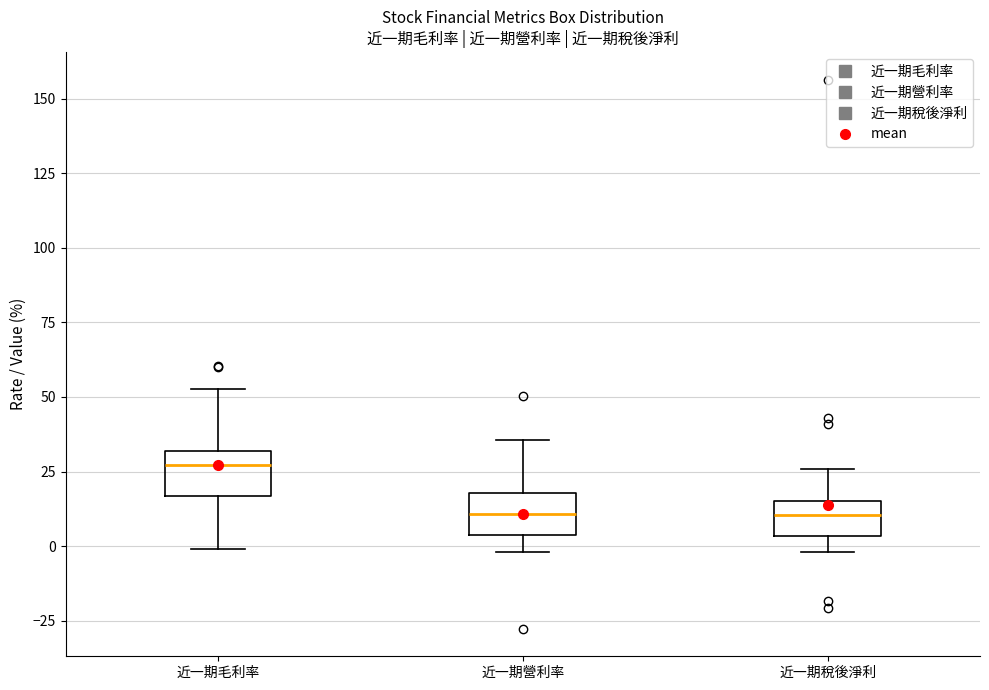

Reading left to right, read every box against the y-axis: the position of its median line, the range the box covers, and the ends of its whiskers. The values are not printed on the chart, so give them approximately, as read against the axis.

近一期毛利率: median 25, box 15 to 30, whiskers 0 to 55
近一期營利率: median 10, box 5 to 20, whiskers 0 to 35
近一期稅後淨利: median 10, box 5 to 15, whiskers 0 to 25